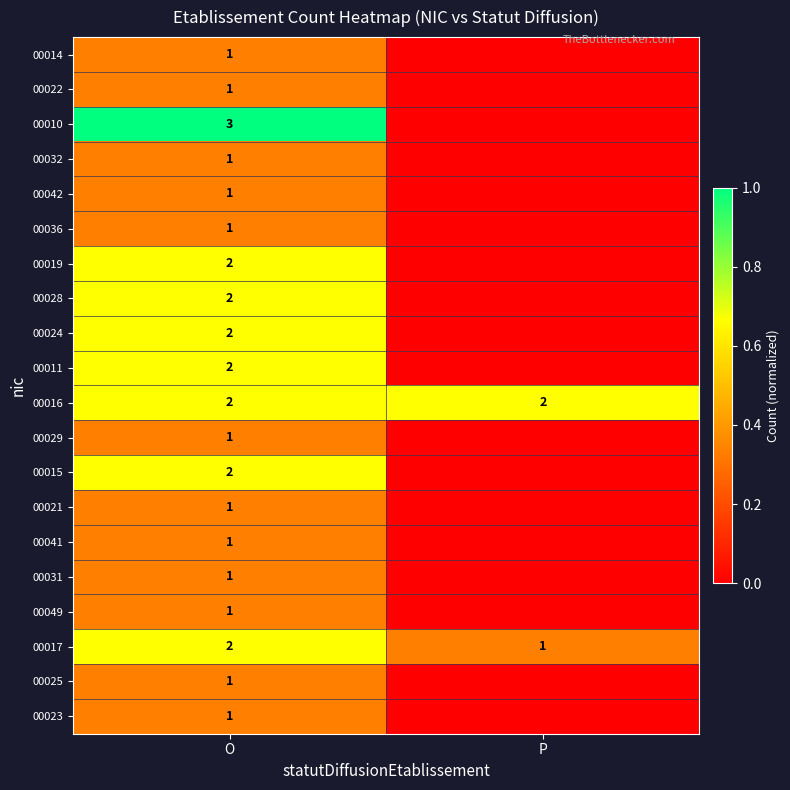

Is it true that 00042 equals 2 at O?

False